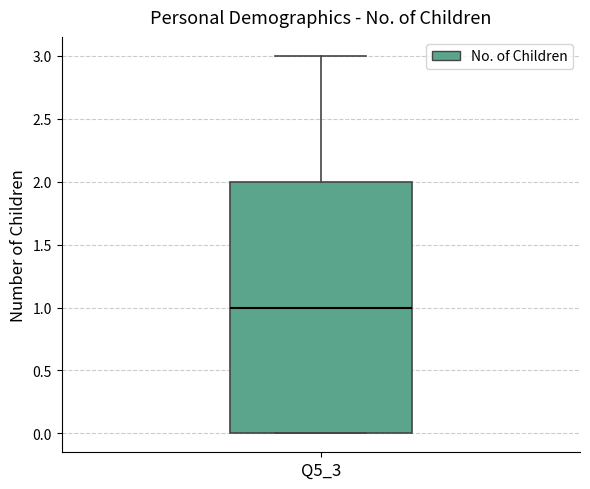

Transcribe this box plot: give where the median line is, the range the box spans, and where the two whiskers end, as read against the y-axis. The values are not printed on the chart, so give them approximately, as read against the axis.

median 1, box 0 to 2, whiskers 0 to 3